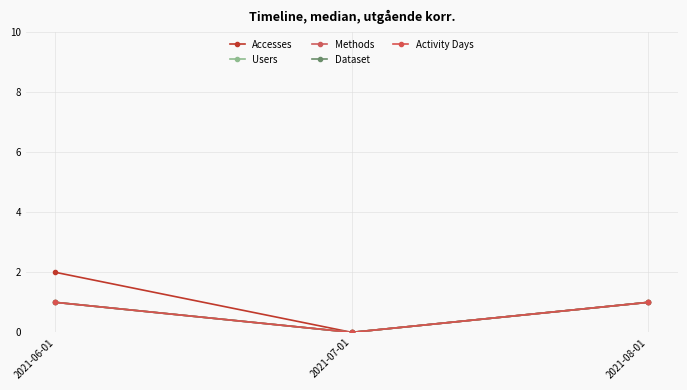

Is this an area chart (filled region under the line)?

No